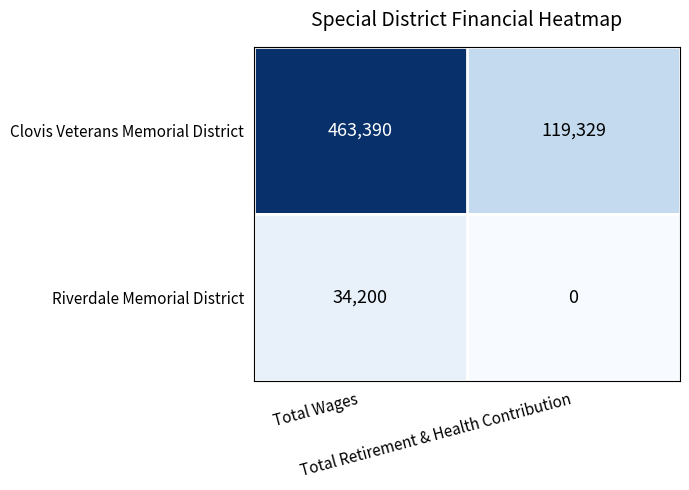

What is the average value of the Riverdale Memorial District series?

17100